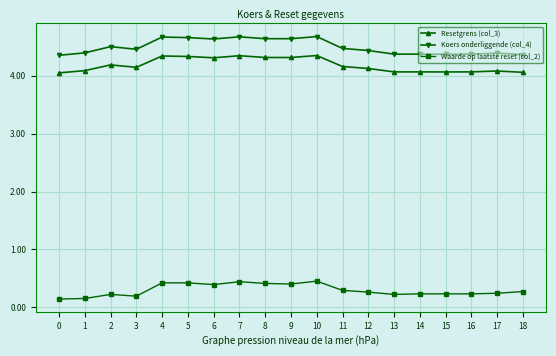

Is it true that Resetgrens (col_3) equals 4.3 at 8?

True